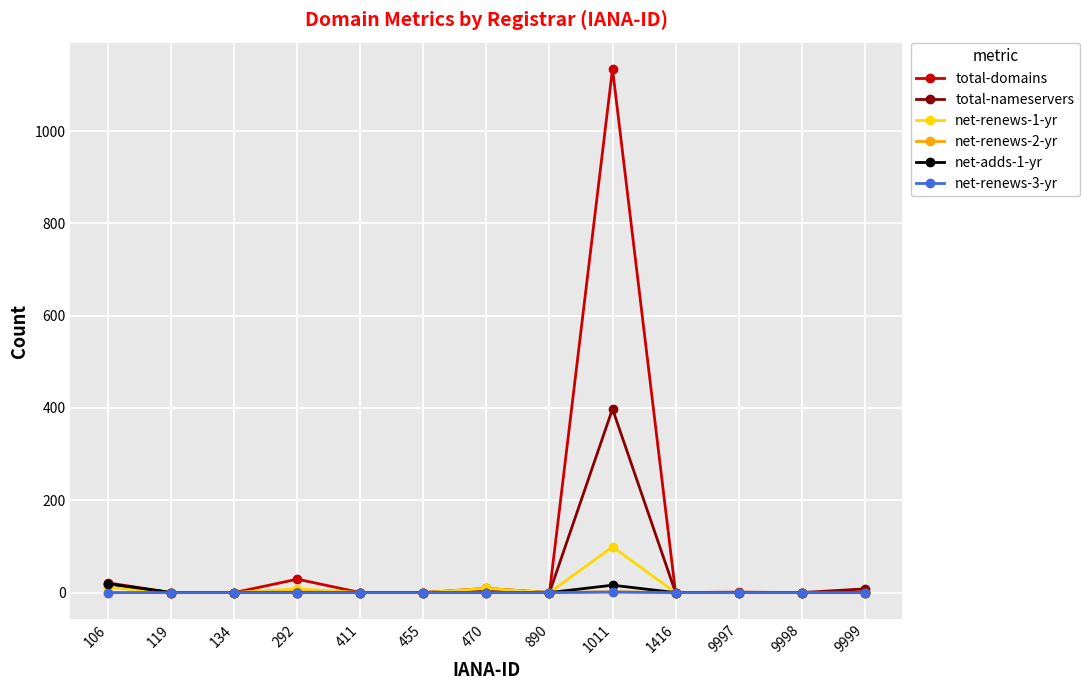

Is it true that net-renews-3-yr equals 0 at 9997?

True